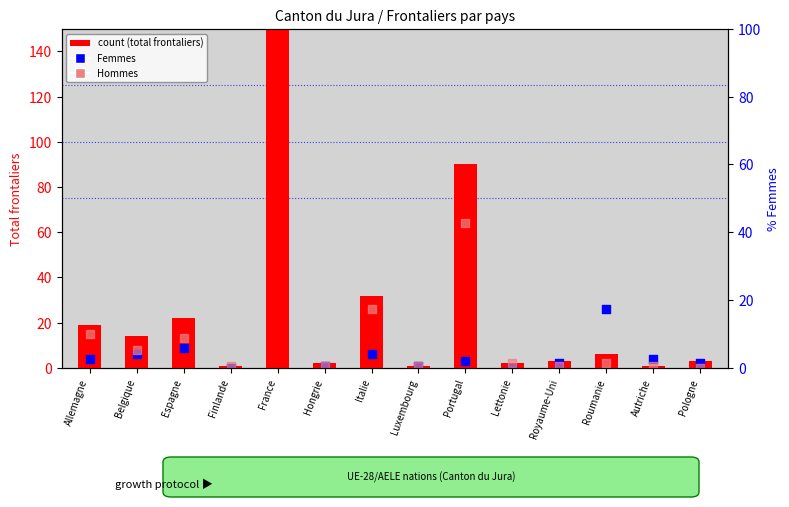

Which series has the widest spread of Y values?

count